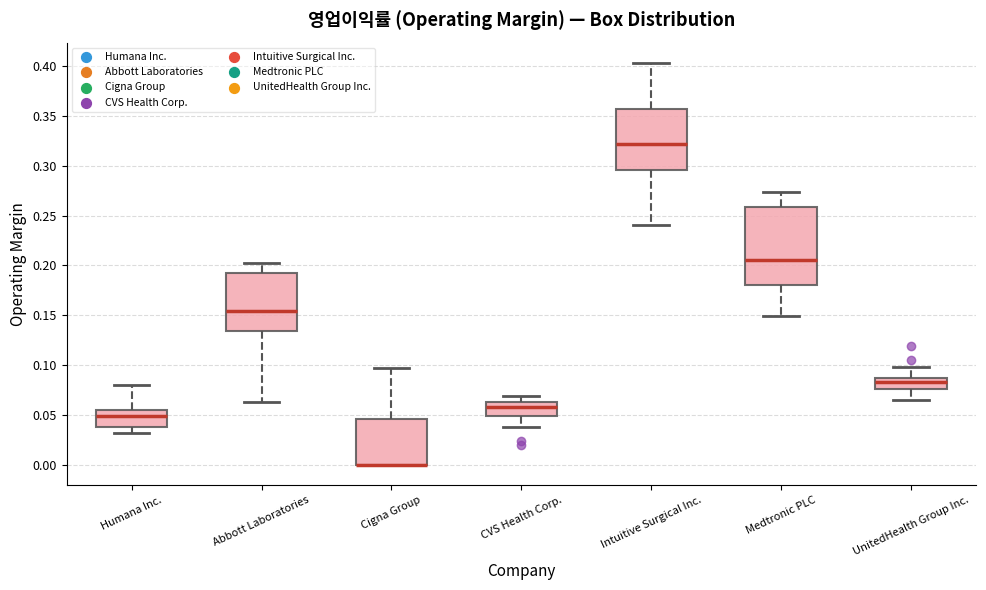

Reading left to right, read every box against the y-axis: the position of its median line, the range the box covers, and the ends of its whiskers. The values are not printed on the chart, so give them approximately, as read against the axis.

Humana Inc.: median 0.050, box 0.040 to 0.055, whiskers 0.030 to 0.080
Abbott Laboratories: median 0.155, box 0.135 to 0.190, whiskers 0.065 to 0.205
Cigna Group: median 0.000 (drawn on the box's lower edge), box 0.000 to 0.045, whiskers 0.000 to 0.095
CVS Health Corp.: median 0.060, box 0.050 to 0.065, whiskers 0.040 to 0.070
Intuitive Surgical Inc.: median 0.320, box 0.295 to 0.355, whiskers 0.240 to 0.405
Medtronic PLC: median 0.205, box 0.180 to 0.260, whiskers 0.150 to 0.275
UnitedHealth Group Inc.: median 0.085, box 0.075 to 0.090, whiskers 0.065 to 0.100